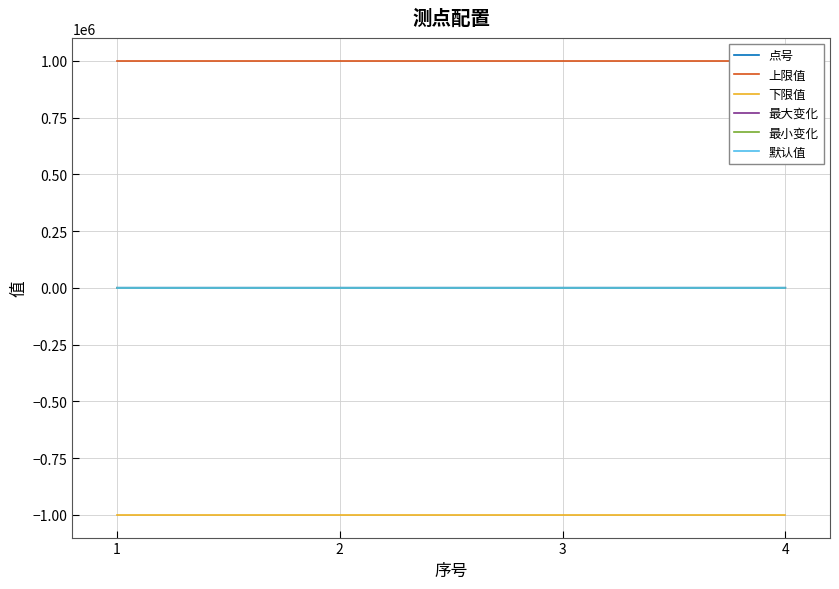

True or false: 最小变化 has more than 2 interior local peaks.

False